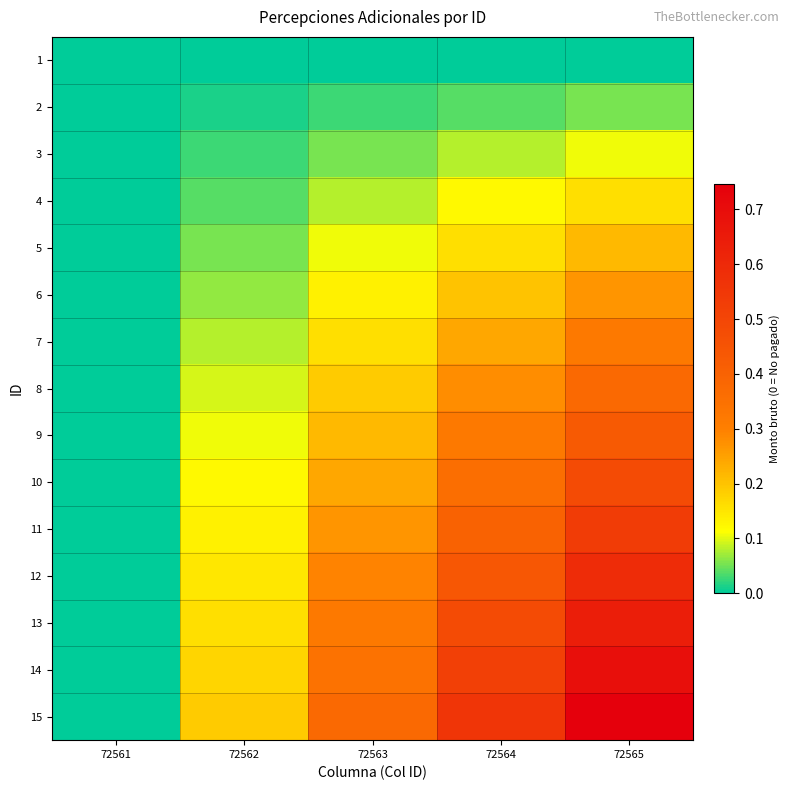

What is the difference between the highest and lowest values at 72565?

0.7